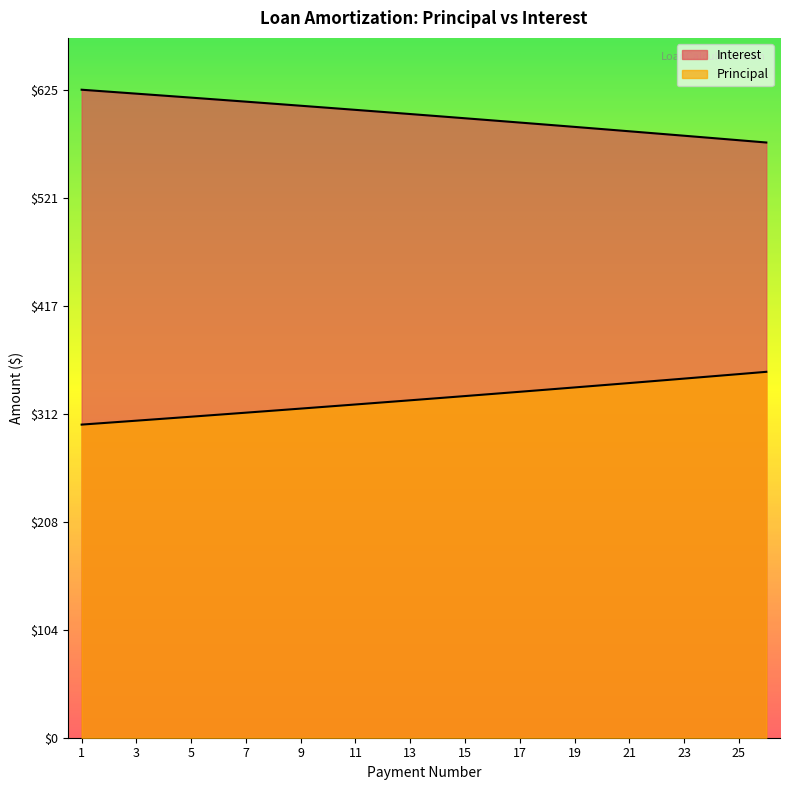

What is the difference between the highest and lowest values at 2?

319.2